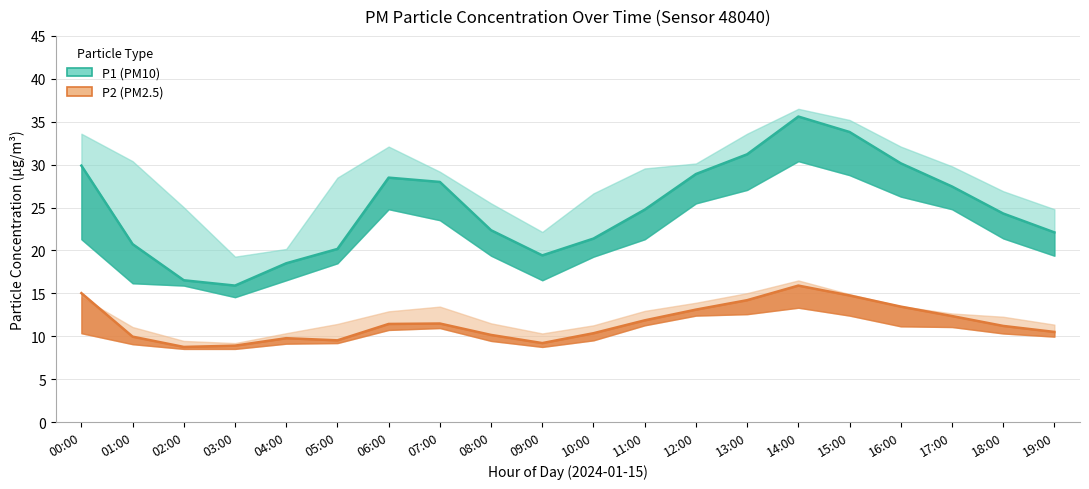

List the labels in order of P2 mean value, largest first.

14:00, 00:00, 15:00, 13:00, 16:00, 12:00, 17:00, 11:00, 07:00, 06:00, 18:00, 19:00, 10:00, 08:00, 01:00, 04:00, 05:00, 09:00, 03:00, 02:00